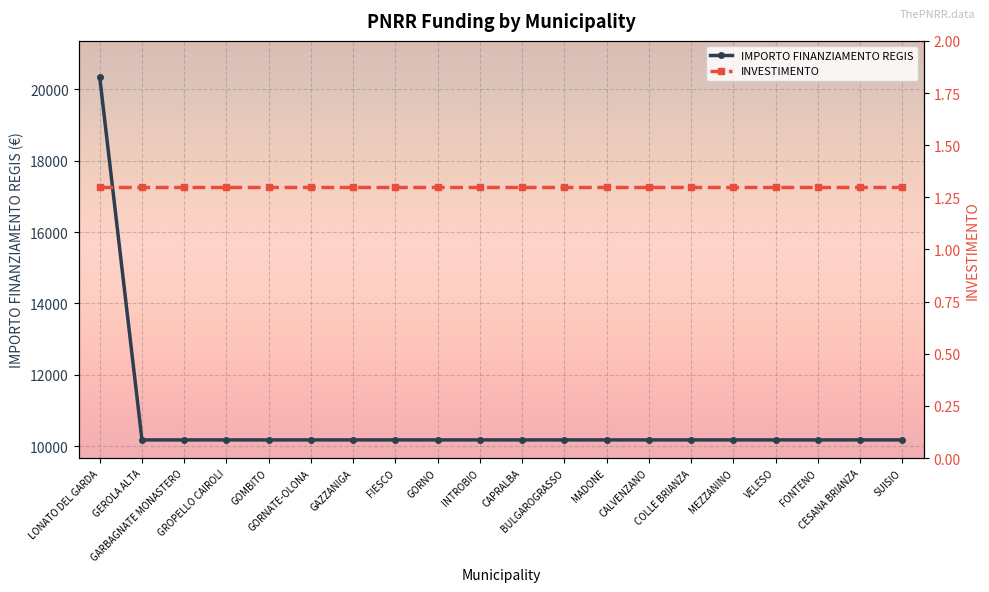

List the series in order of their peak value, lowest first.

INVESTIMENTO, IMPORTO FINANZIAMENTO REGIS